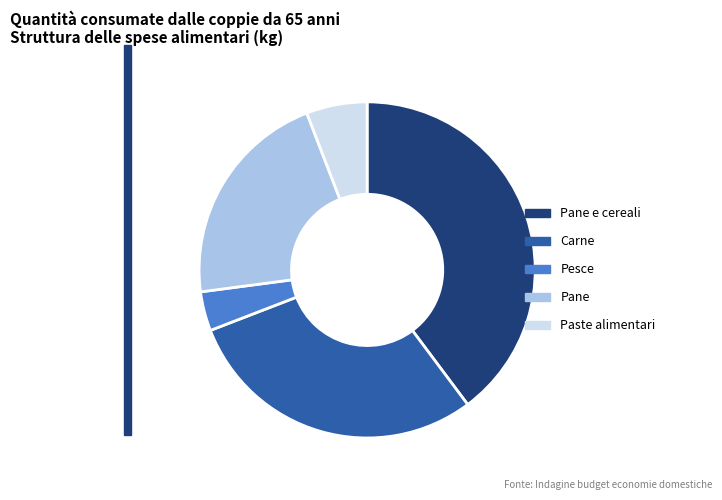

Does Pane represent more than half of the total?

No